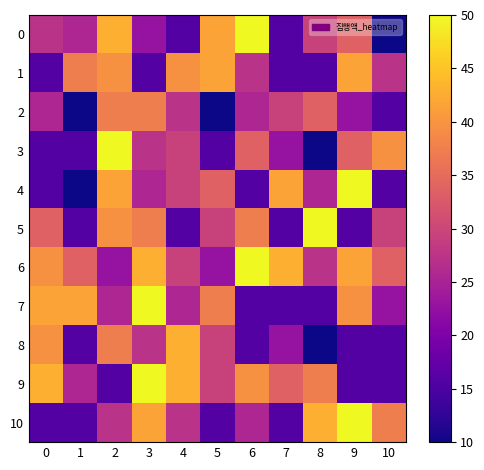

Which series has the largest total across all categories?

6